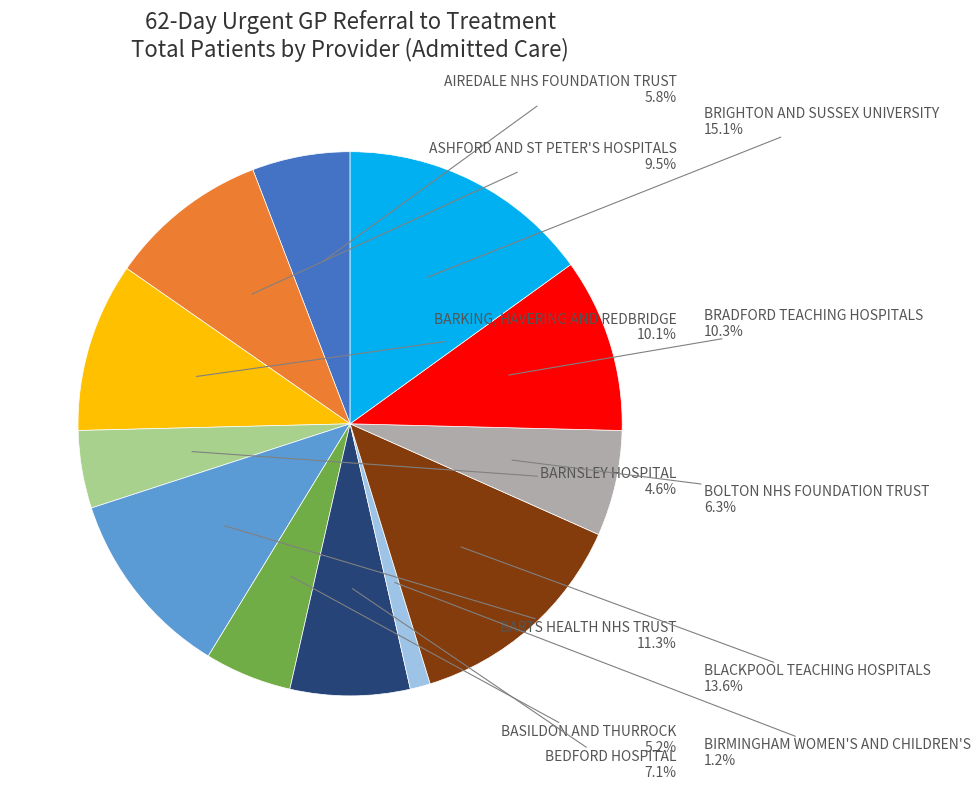

Is there a majority slice in this chart?

No